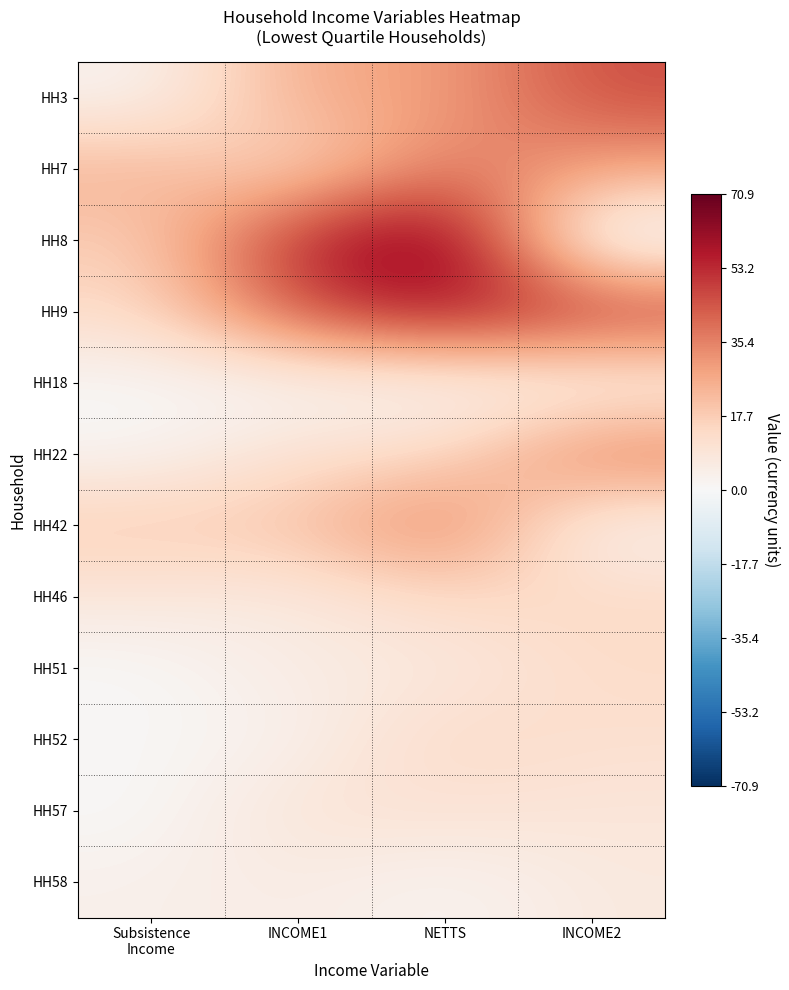

Reading left to right, transcribe all the data shown in this chart.

HH3: Subsistence
Income=1.9	INCOME1=26.8	NETTS=28.7	INCOME2=46.2
HH7: Subsistence
Income=25.2	INCOME1=12.3	NETTS=37.5	INCOME2=28.2
HH8: Subsistence
Income=16.9	INCOME1=54.0	NETTS=70.9	INCOME2=-7.3
HH9: Subsistence
Income=13.2	INCOME1=45.7	NETTS=58.9	INCOME2=52.0
HH18: Subsistence
Income=0.0	INCOME1=0.4	NETTS=0.4	INCOME2=1.1
HH22: Subsistence
Income=1.2	INCOME1=11.8	NETTS=13.1	INCOME2=38.8
HH42: Subsistence
Income=18.9	INCOME1=20.0	NETTS=38.9	INCOME2=0.4
HH46: Subsistence
Income=7.7	INCOME1=6.1	NETTS=13.8	INCOME2=14.2
HH51: Subsistence
Income=0.0	INCOME1=6.3	NETTS=6.3	INCOME2=13.1
HH52: Subsistence
Income=0.7	INCOME1=3.0	NETTS=14.4	INCOME2=11.5
HH57: Subsistence
Income=0.0	INCOME1=10.0	NETTS=10.0	INCOME2=8.3
HH58: Subsistence
Income=3.5	INCOME1=5.8	NETTS=1.3	INCOME2=7.1